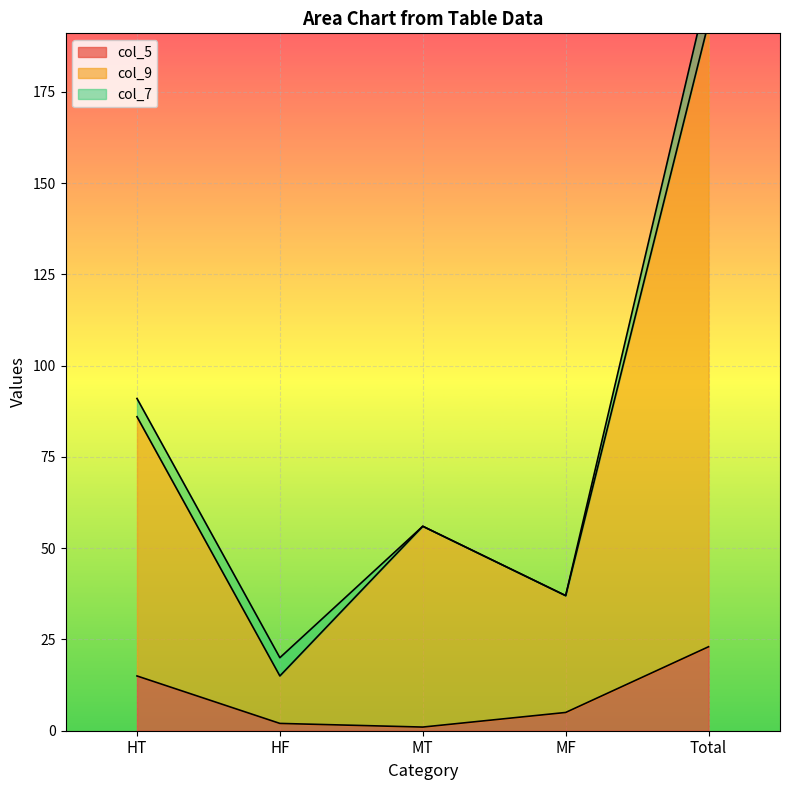

Which series changed the most between MT and Total?

col_9